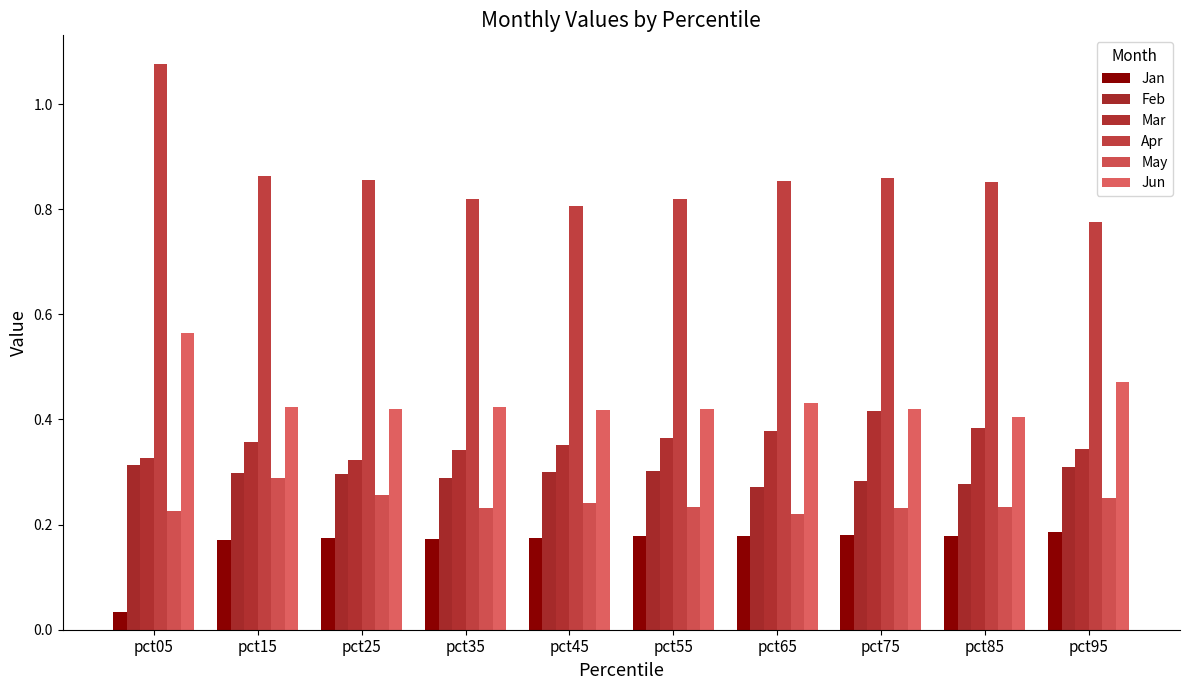

What is the spread (max minus min) of values at pct65?

0.7